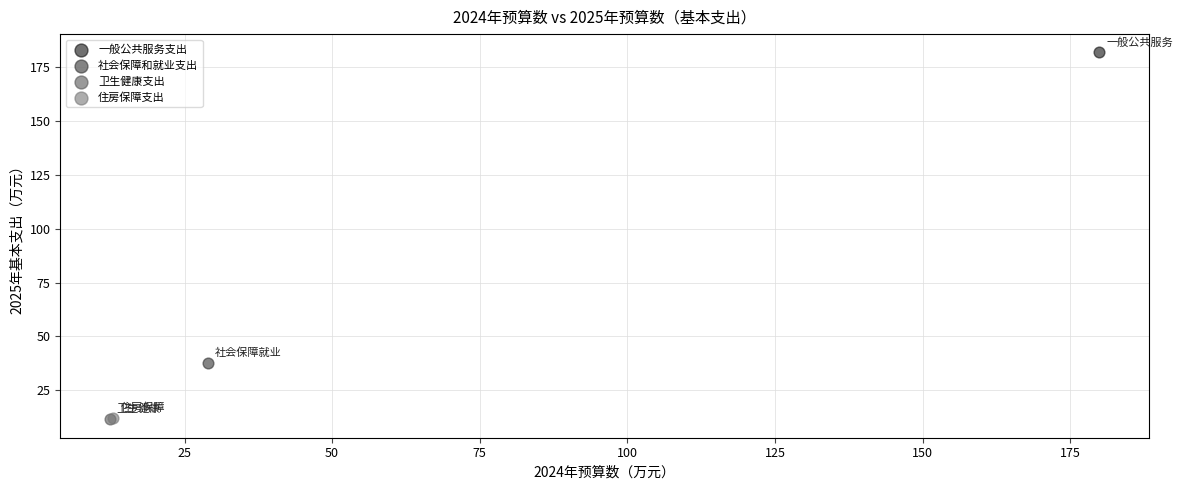

Which series reaches the maximum Y coordinate?

一般公共服务支出